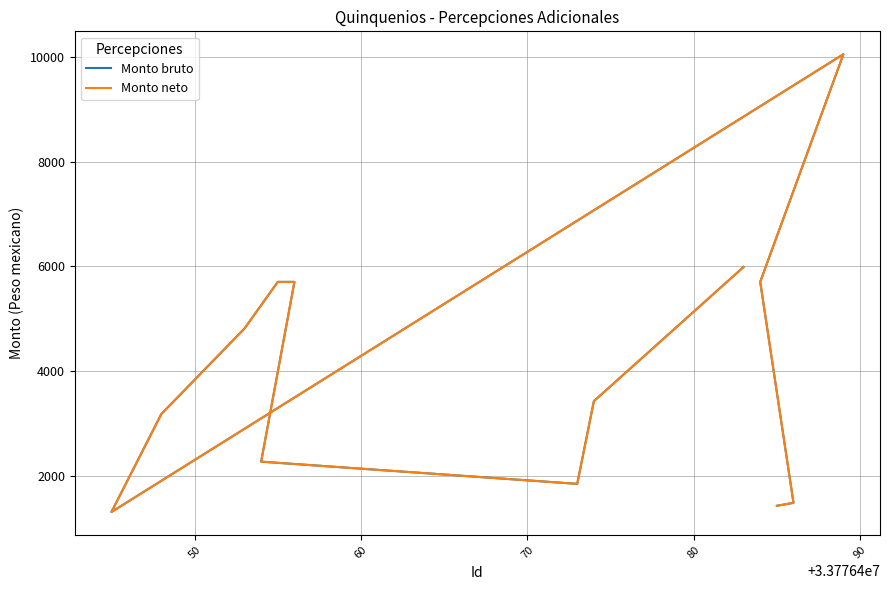

What is the sum of all Monto neto values?

58587.4